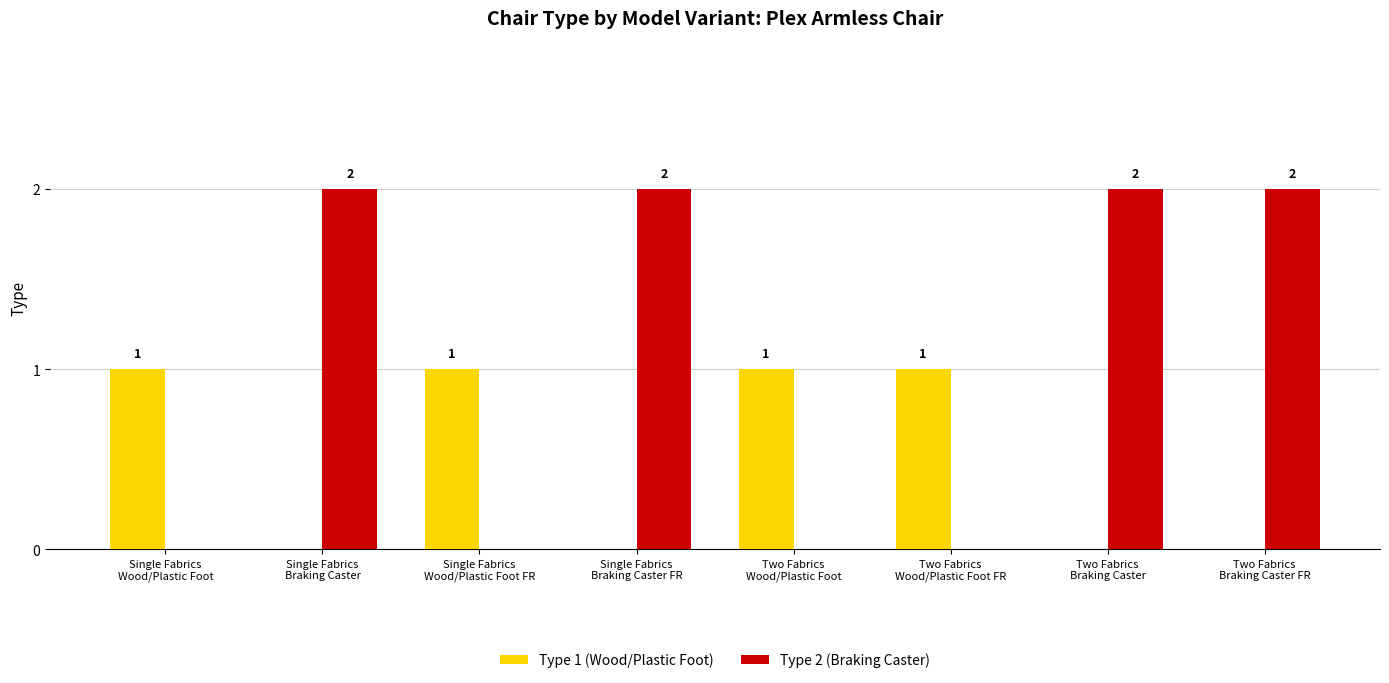

How many categories are shown in the chart?

8